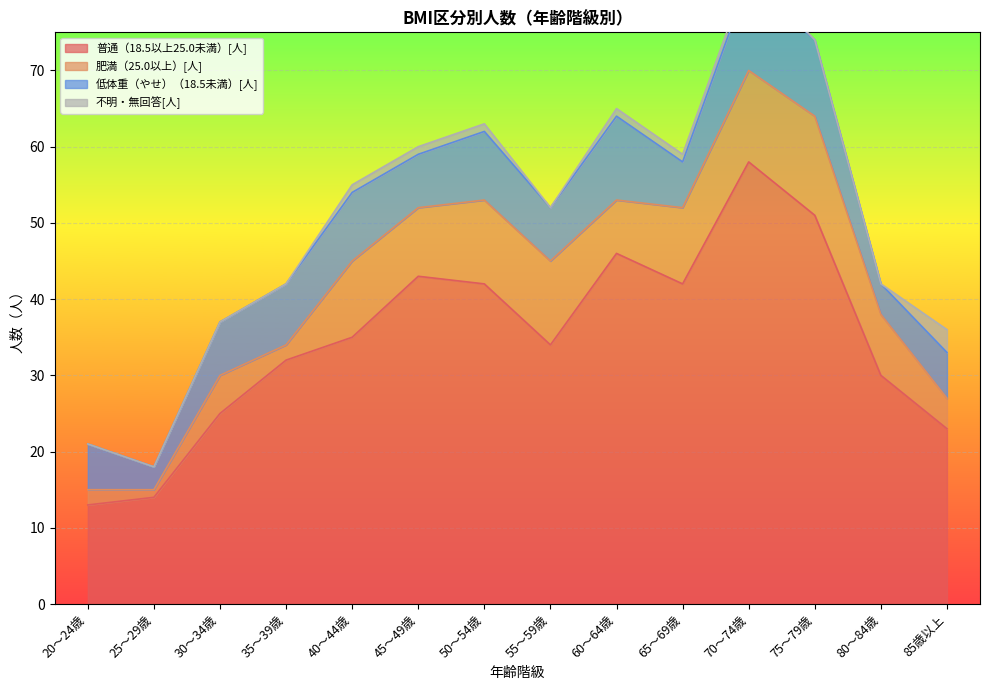

What is the spread (max minus min) of values at 55～59歳?

34